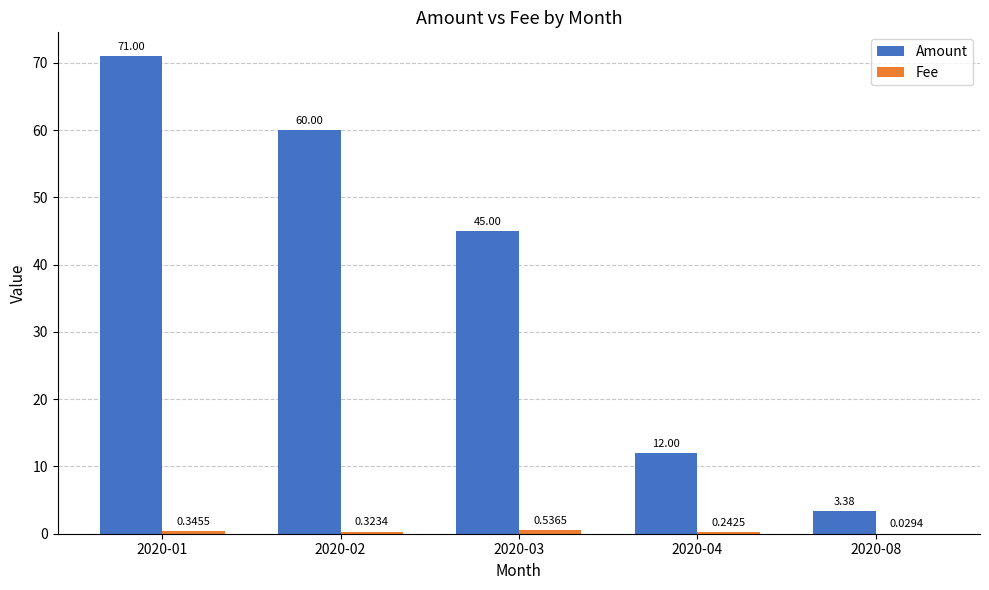

Which series changed the most between 2020-01 and 2020-04?

Amount